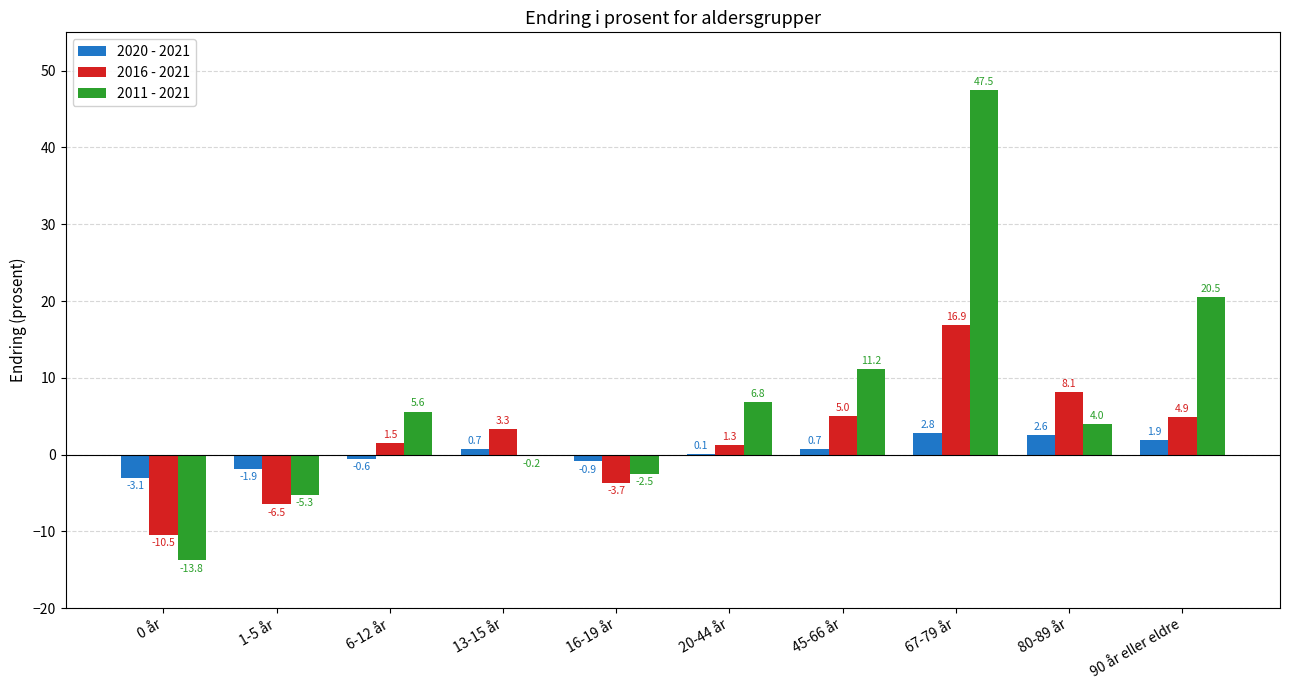

Which series changed the most between 6-12 år and 80-89 år?

2016 - 2021